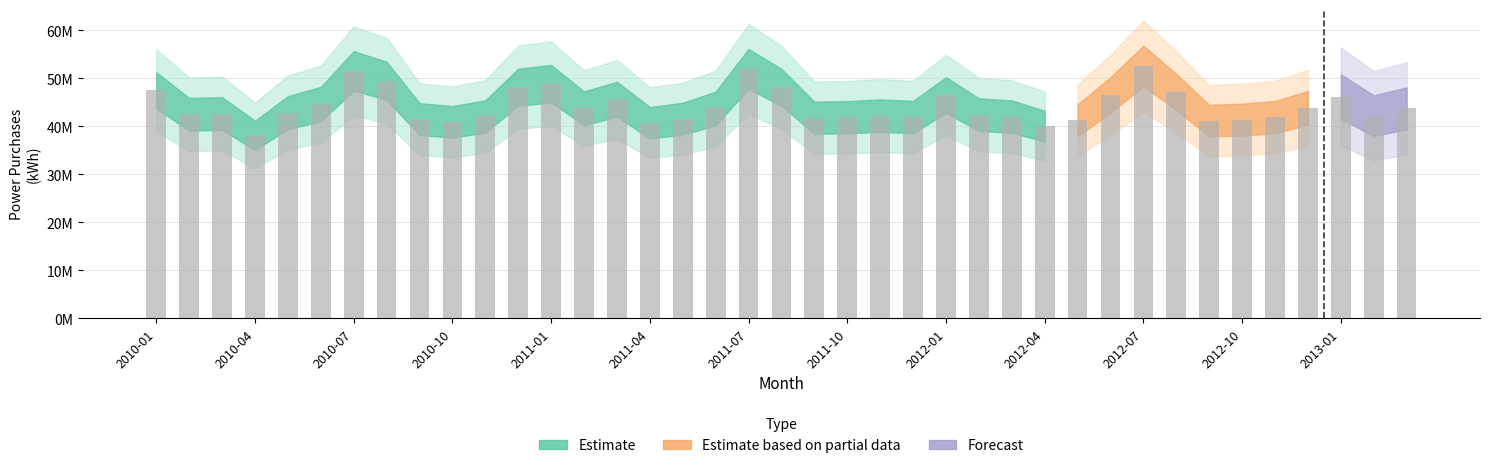

Where does the data first go above 42669059?

2010-01